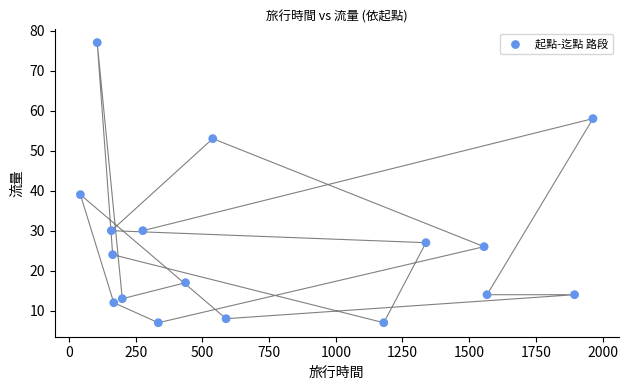

What Y value in the scatter plot is closest to 42?

39